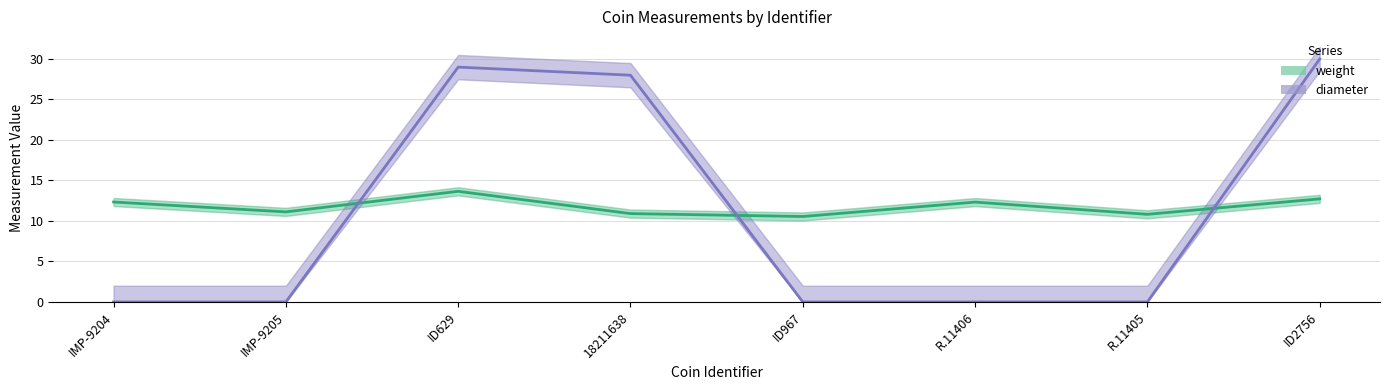

How many values in diameter are above zero?

3